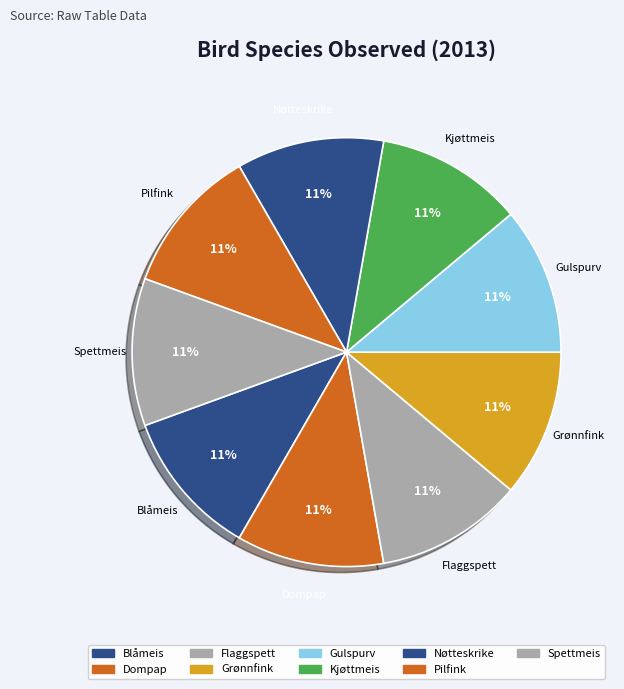

Which slice is the largest?

Blåmeis